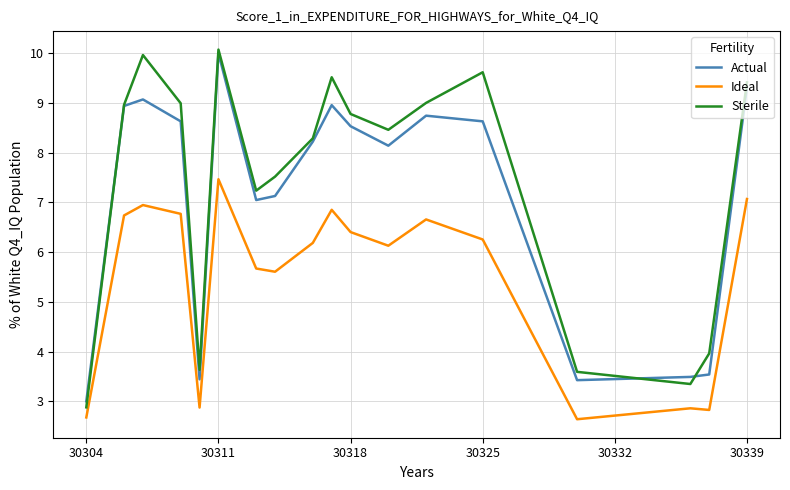

True or false: Actual and Ideal intersect in this chart.

False